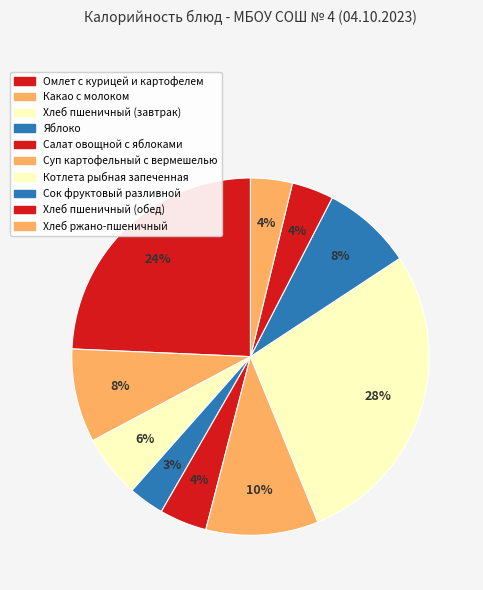

How many segments does this pie chart have?

10